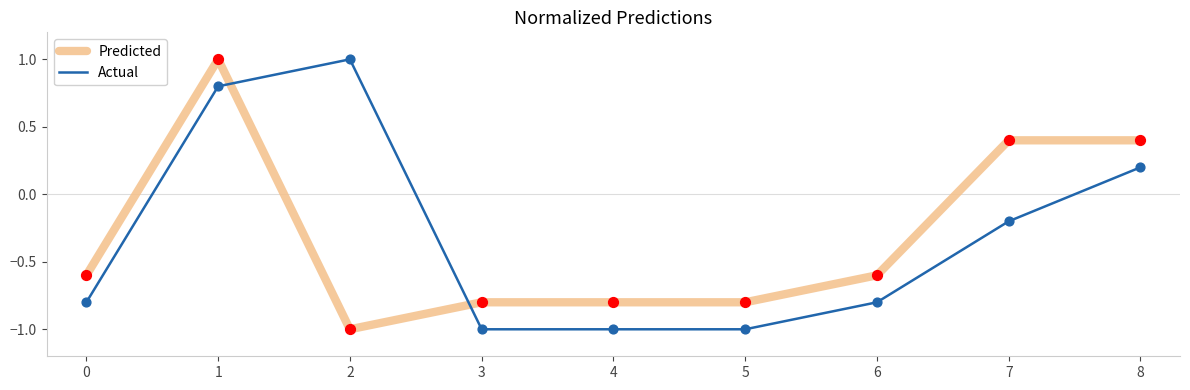

What are all the series names shown in the legend?

Predicted, Actual